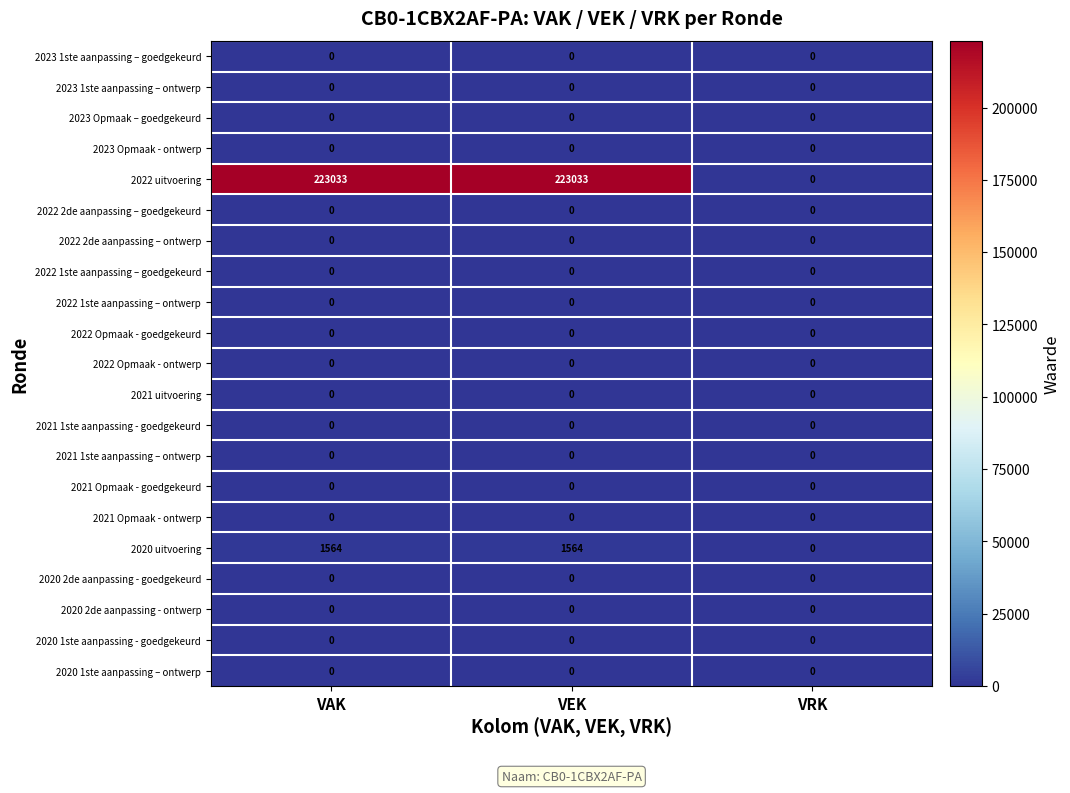

Which series has the largest total across all categories?

2022 uitvoering